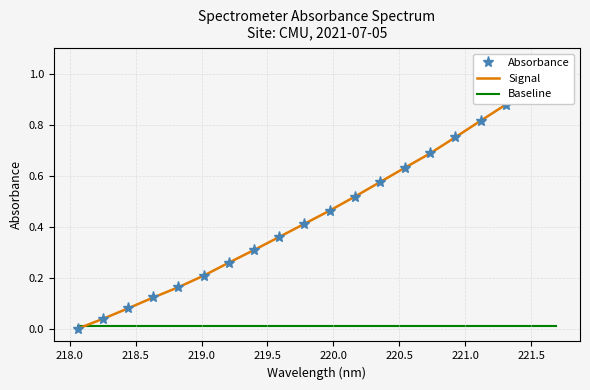

True or false: Baseline has a value of 0.0 at 218.5.

False